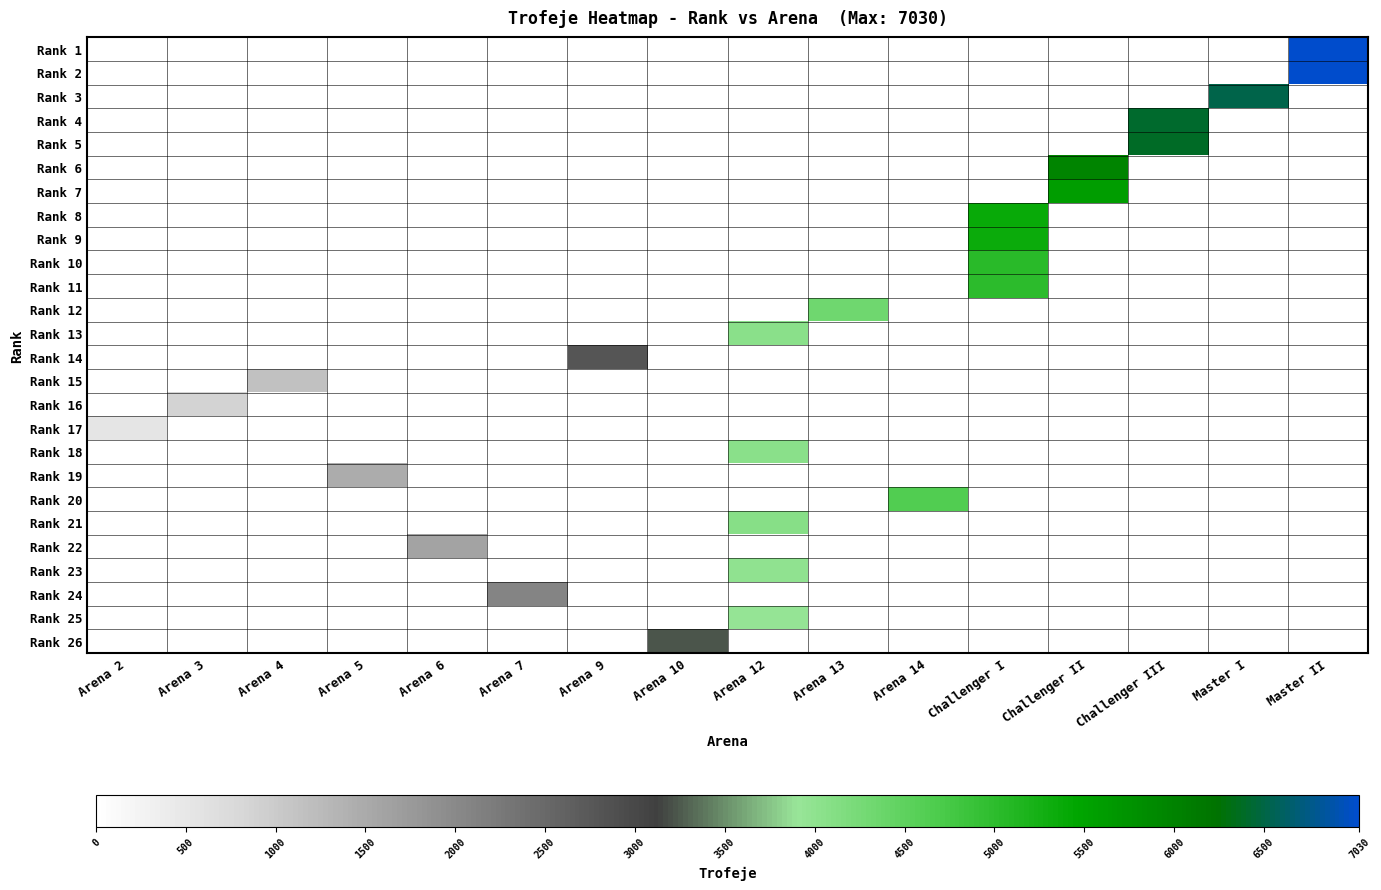

List the series in order of their peak value, lowest first.

Rank 17, Rank 16, Rank 15, Rank 19, Rank 22, Rank 24, Rank 14, Rank 26, Rank 25, Rank 23, Rank 13, Rank 18, Rank 21, Rank 12, Rank 20, Rank 11, Rank 10, Rank 9, Rank 8, Rank 7, Rank 6, Rank 5, Rank 4, Rank 3, Rank 2, Rank 1